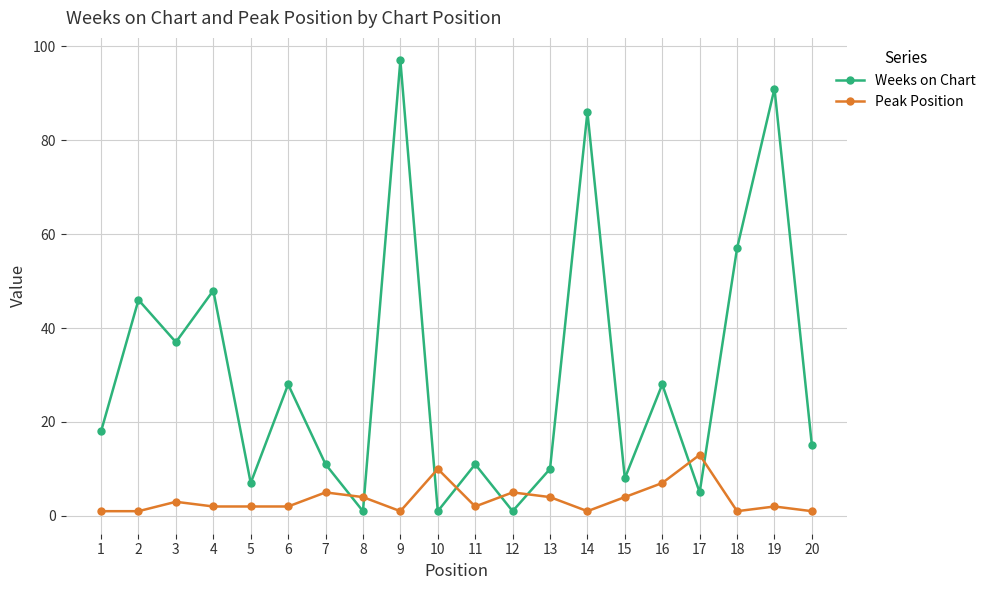

True or false: Peak Position and Weeks on Chart intersect in this chart.

True